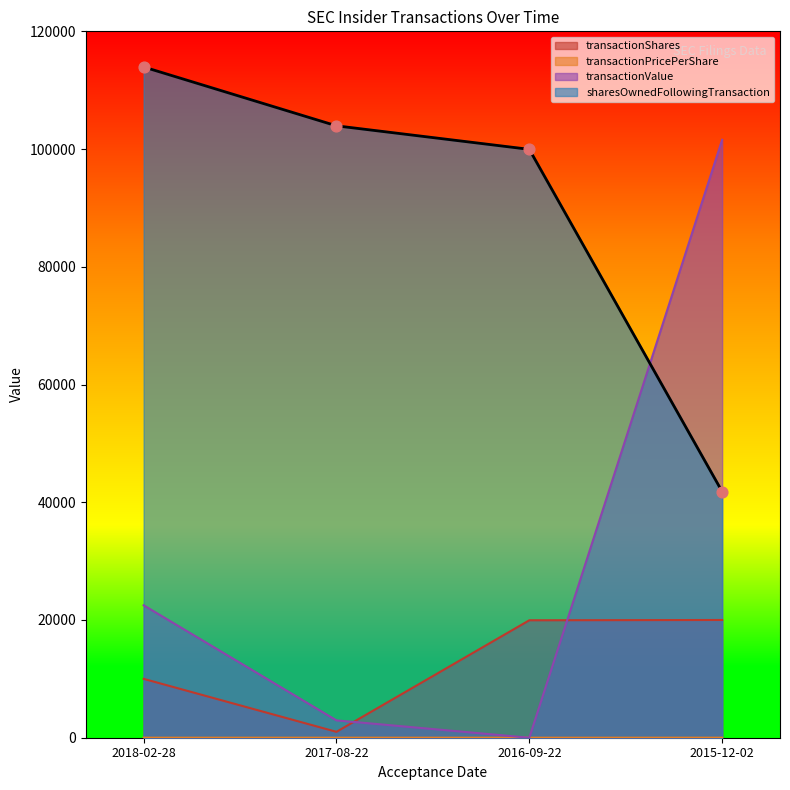

Which series has the largest Y range (max minus min)?

transactionValue